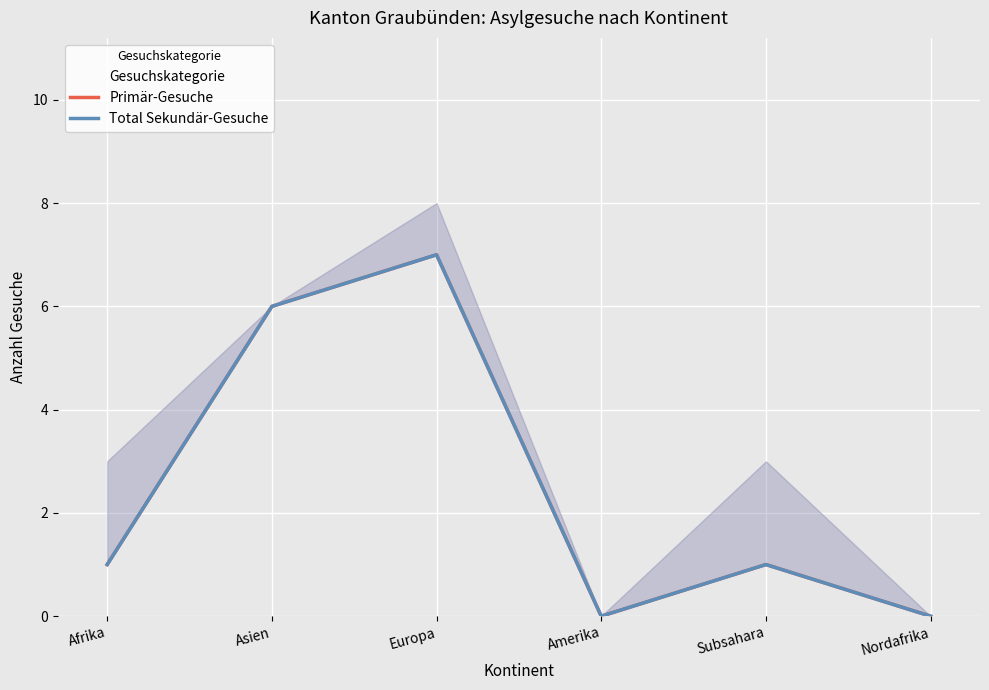

The Total Sekundär-Gesuche series shows 1 at Afrika. True or false?

True